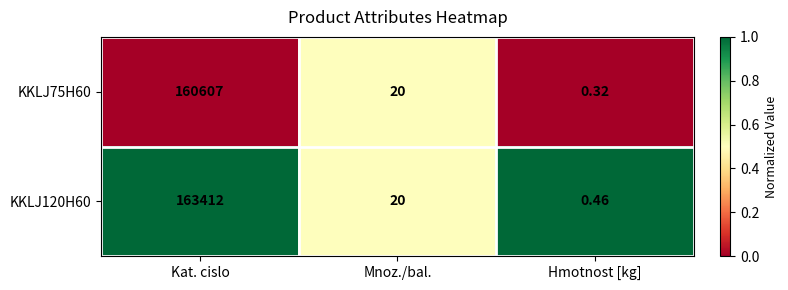

List the series in order of their peak value, lowest first.

KKLJ75H60, KKLJ120H60